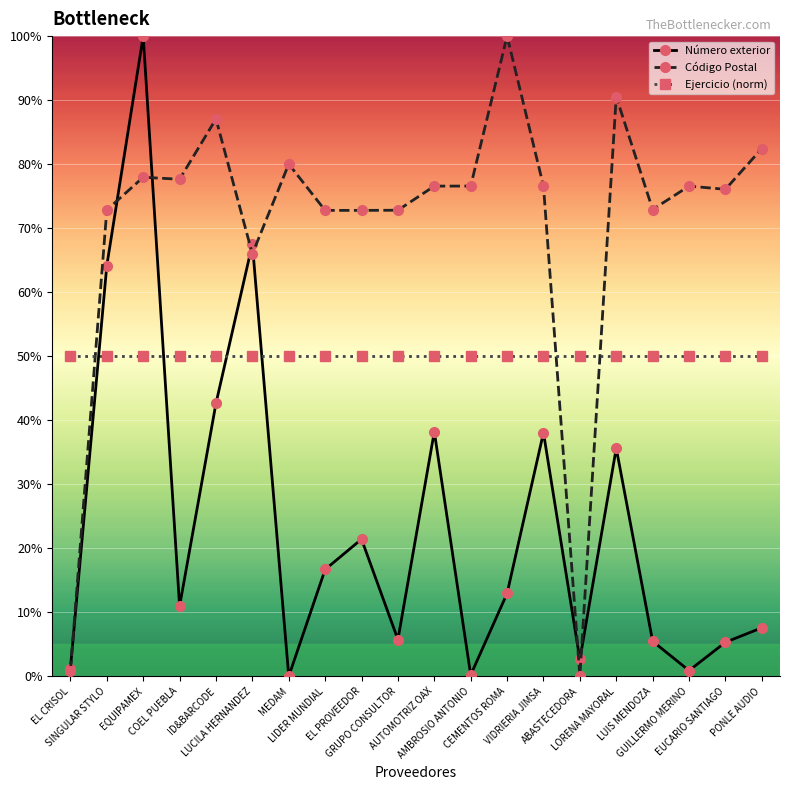

The Ejercicio (norm) series shows 50.0 at LIDER MUNDIAL. True or false?

True